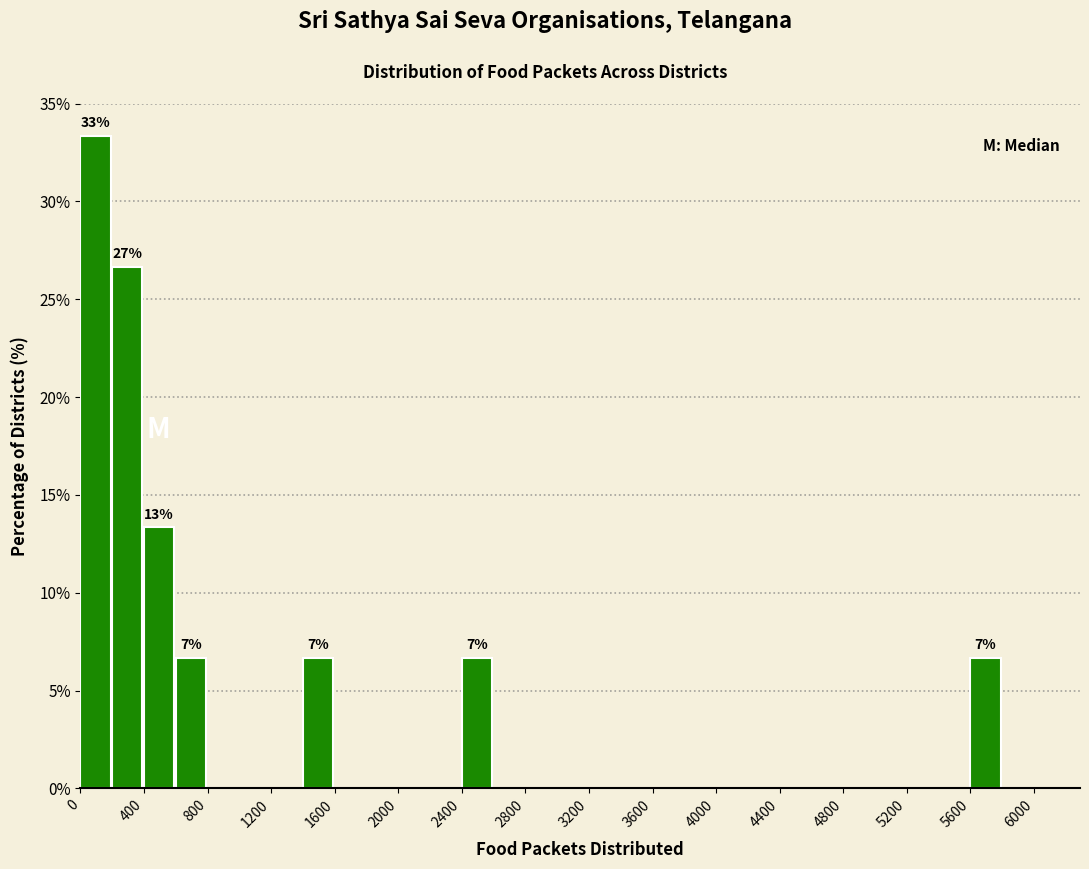

Over which range of the x-axis is the bar tallest?

0 to 200